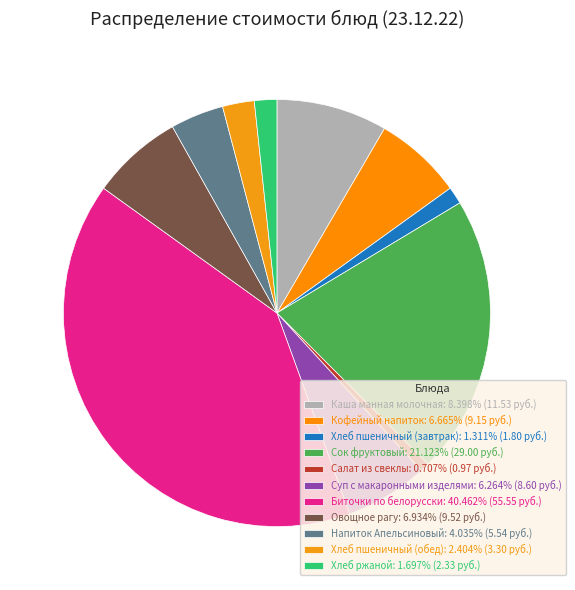

To the nearest percent, what portion does Биточки по белорусски represent?

40%